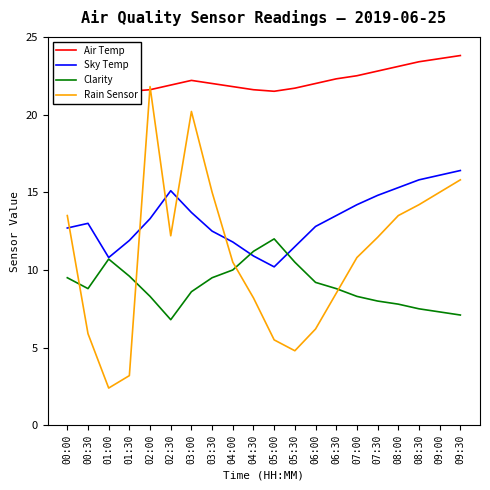

What position from the right is 05:00?

10